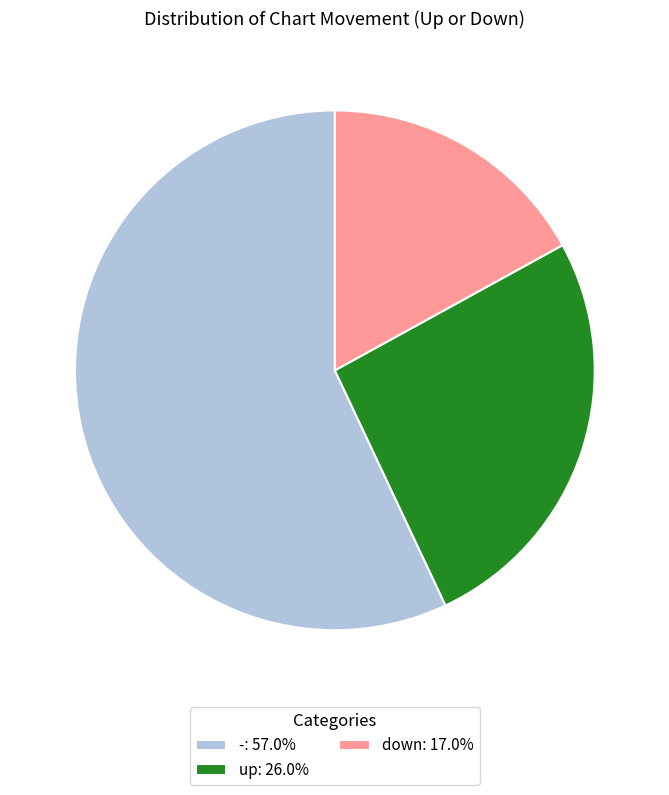

Is it true that up is 26% of the pie?

True